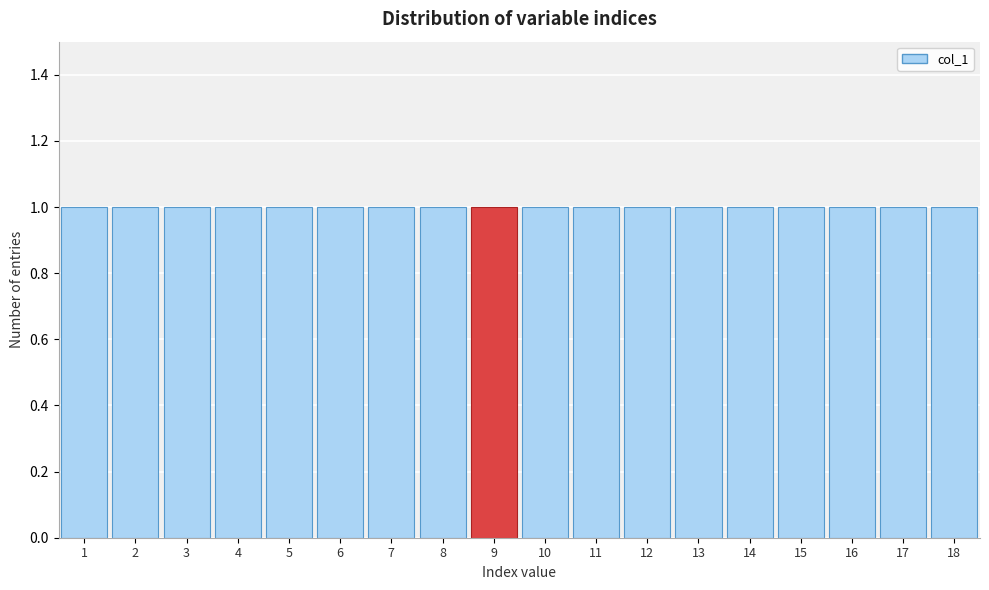

How tall is the bar that spans 2.5 to 3.5 on the x-axis? The values are not printed on the chart, so give them approximately, as read against the axis.

1